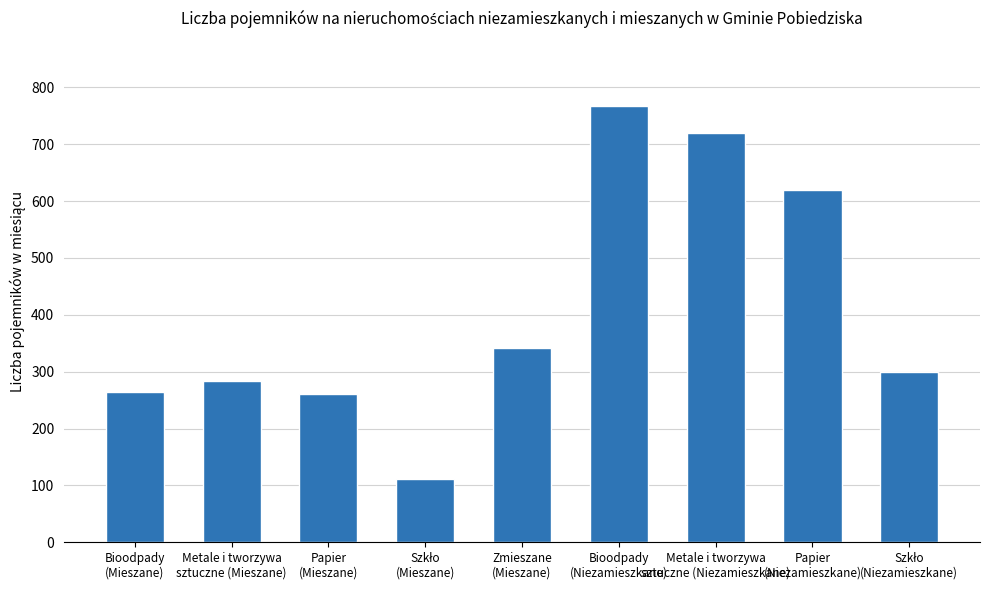

What is the greatest value displayed?

767